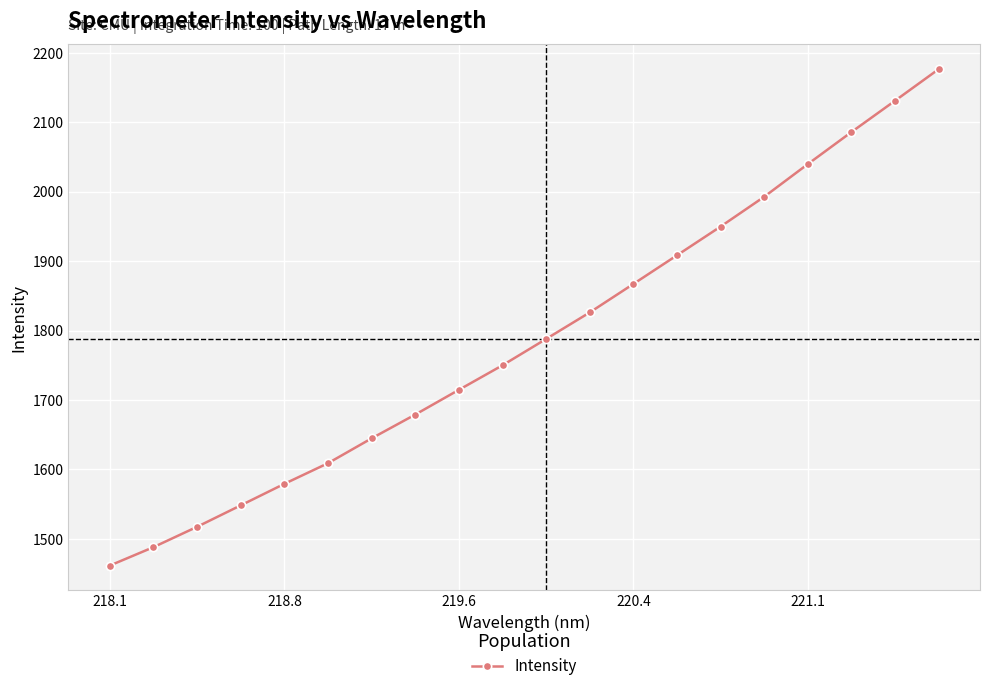

What is the value of the 2nd point from the left?

1488.2